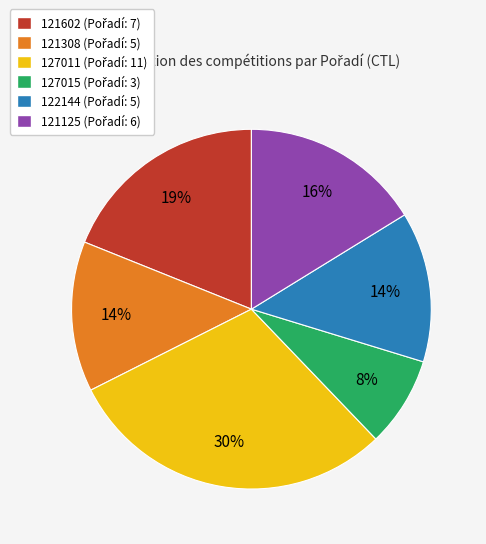

To the nearest percent, what portion does 127011 represent?

30%